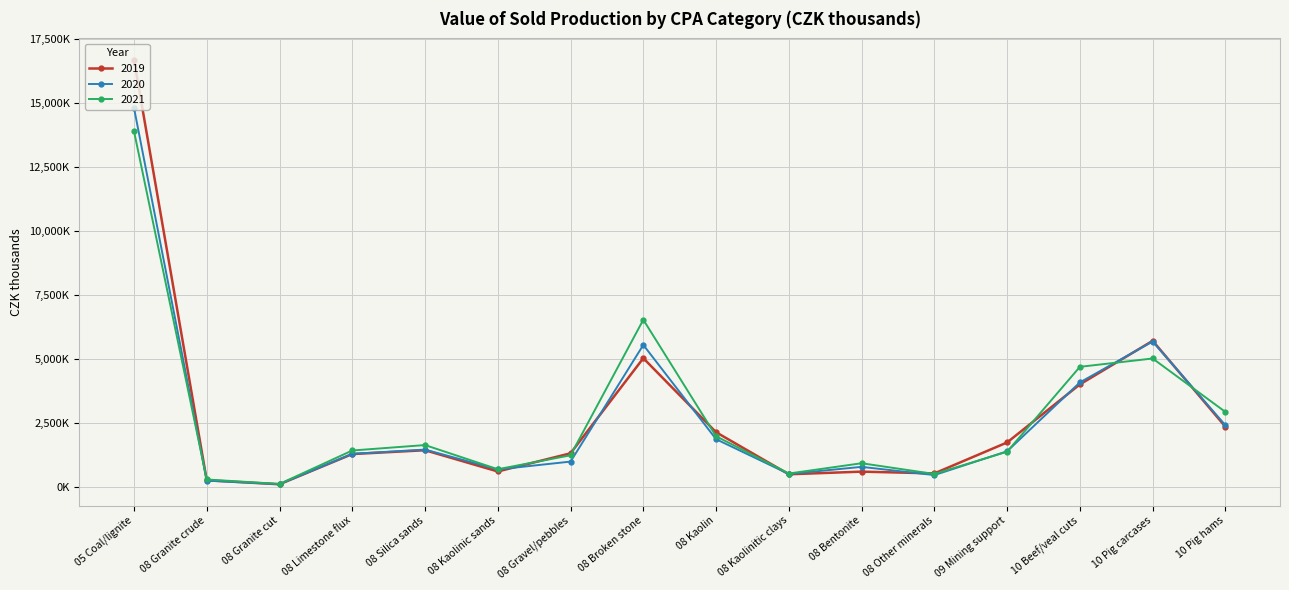

What are all the series names shown in the legend?

2019, 2020, 2021